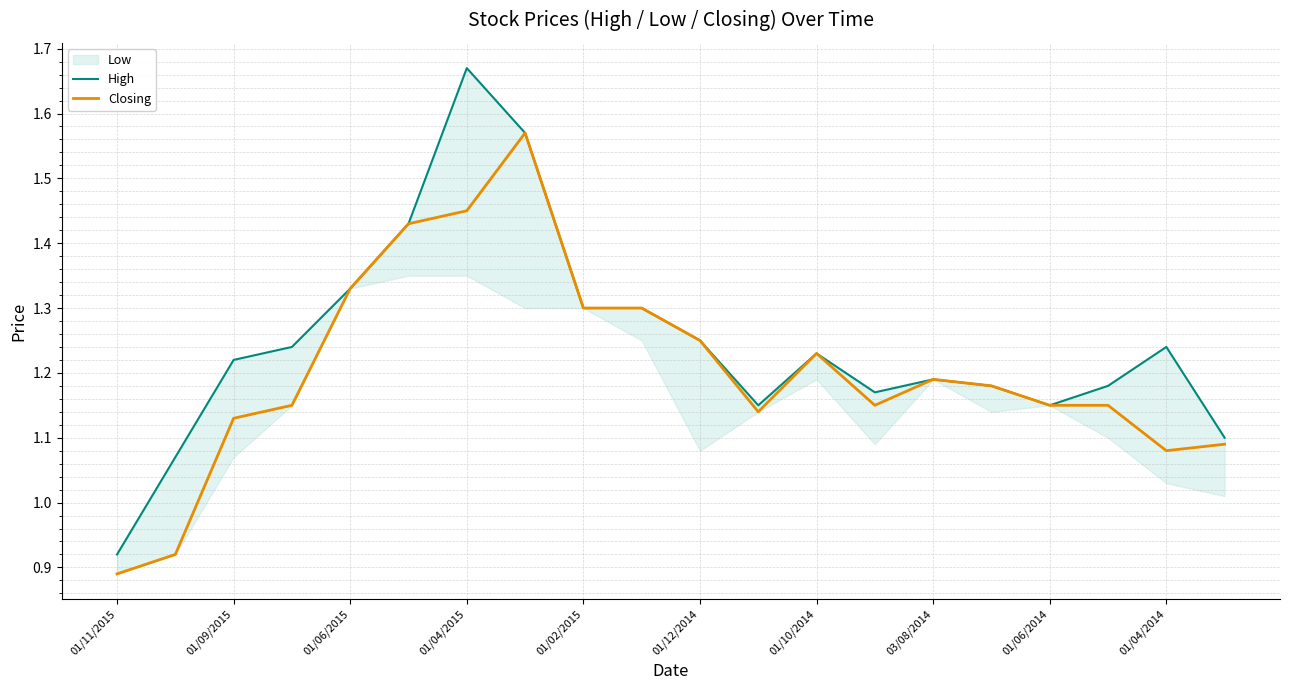

The value of Closing at 01/04/2015 is 2.5. True or false?

False